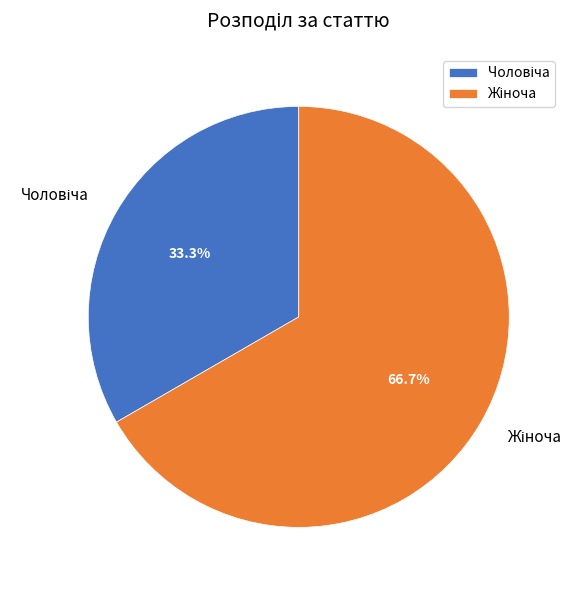

Is there any slice that represents more than half of the pie?

Yes